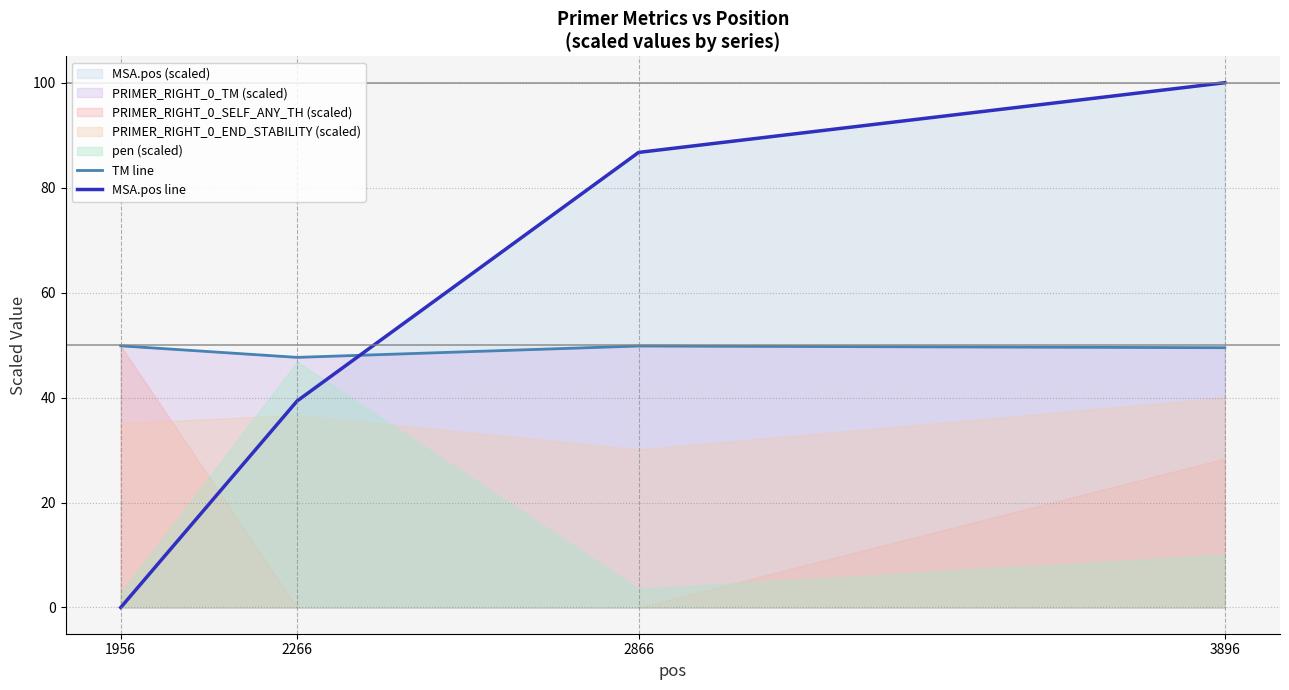

At which category does the chart reach its peak across all series?

3896